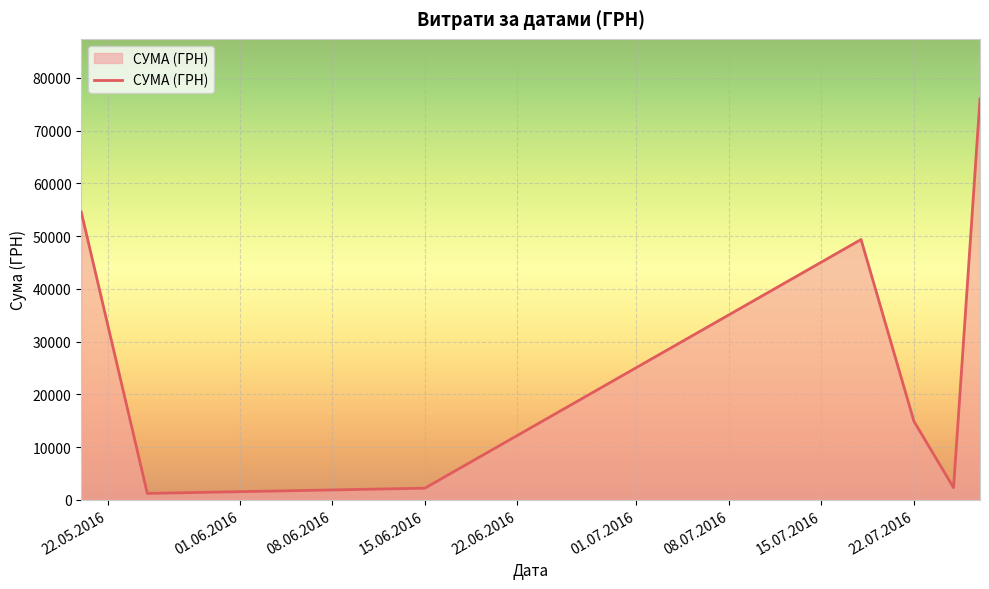

True or false: there are more than 0 points higher than both neighbors.

True